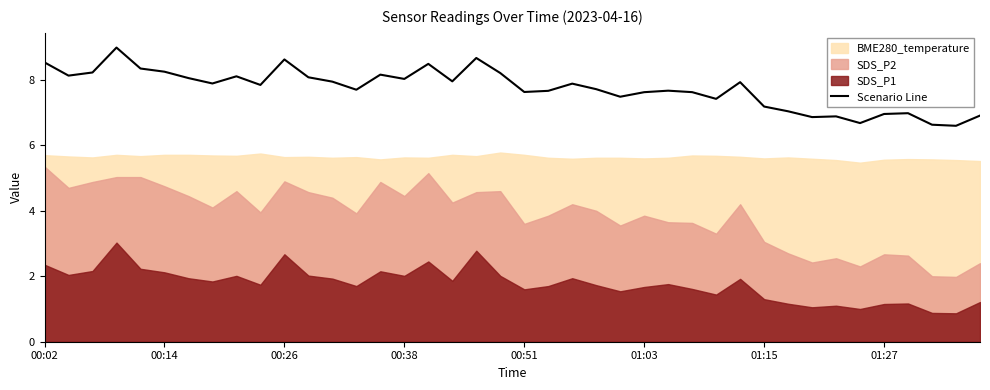

What position from the left is 29?

30